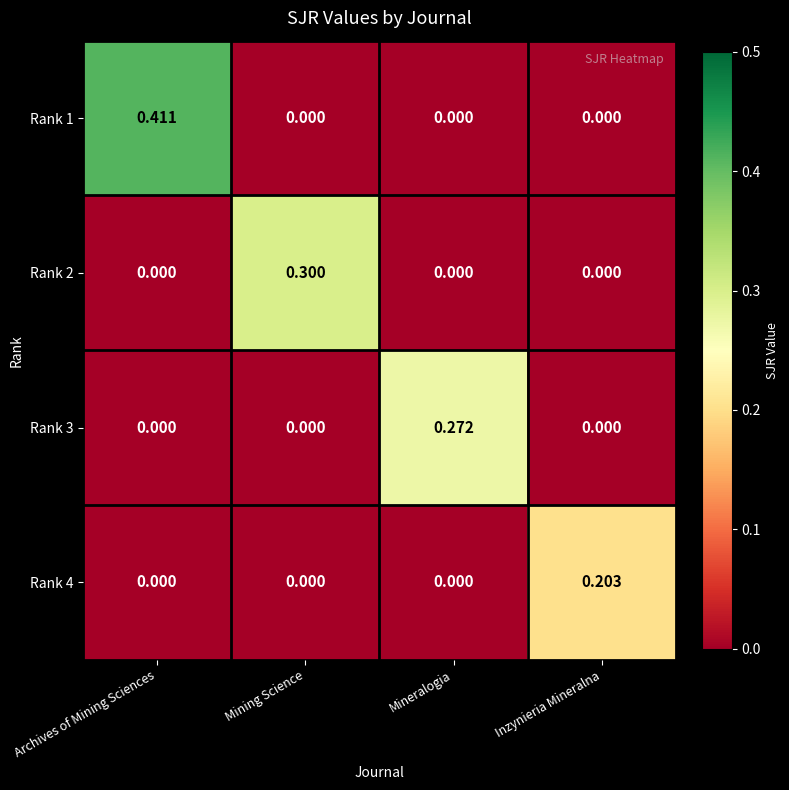

List the series in order of their peak value, lowest first.

Rank 4, Rank 3, Rank 2, Rank 1